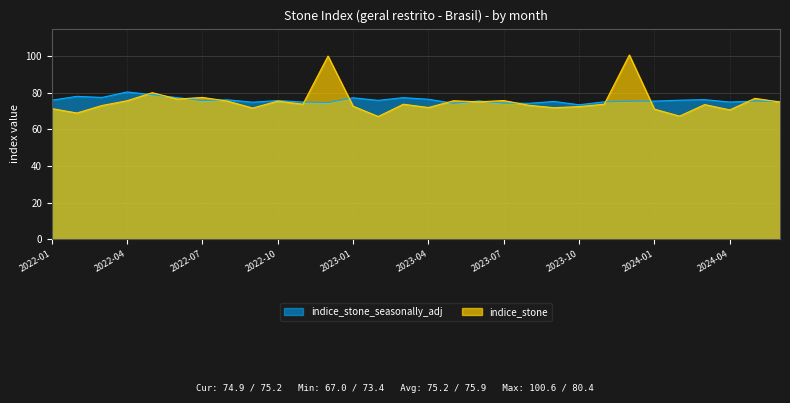

True or false: indice_stone has more than 1 points higher than both neighbors.

True